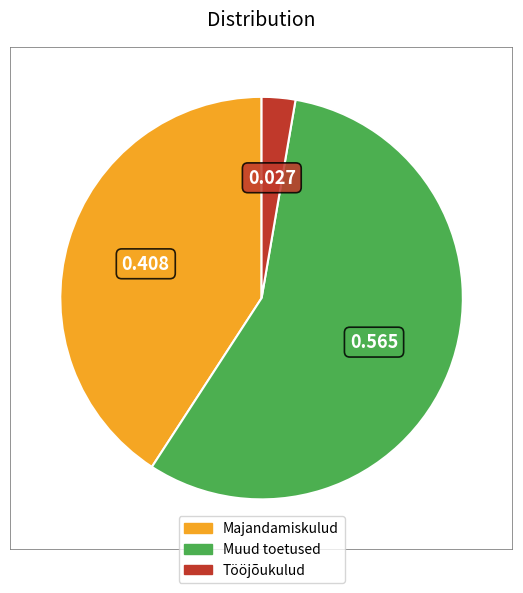

What is the smallest slice in the pie chart?

Tööjõukulud